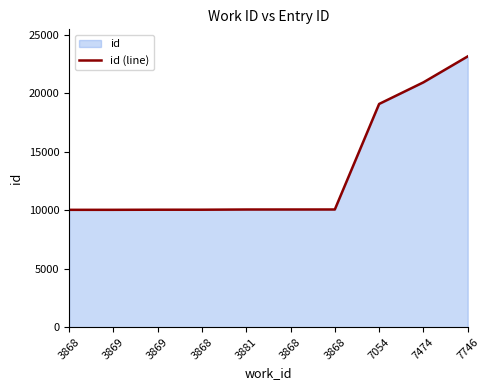

Which category has the highest value across all series?

7746